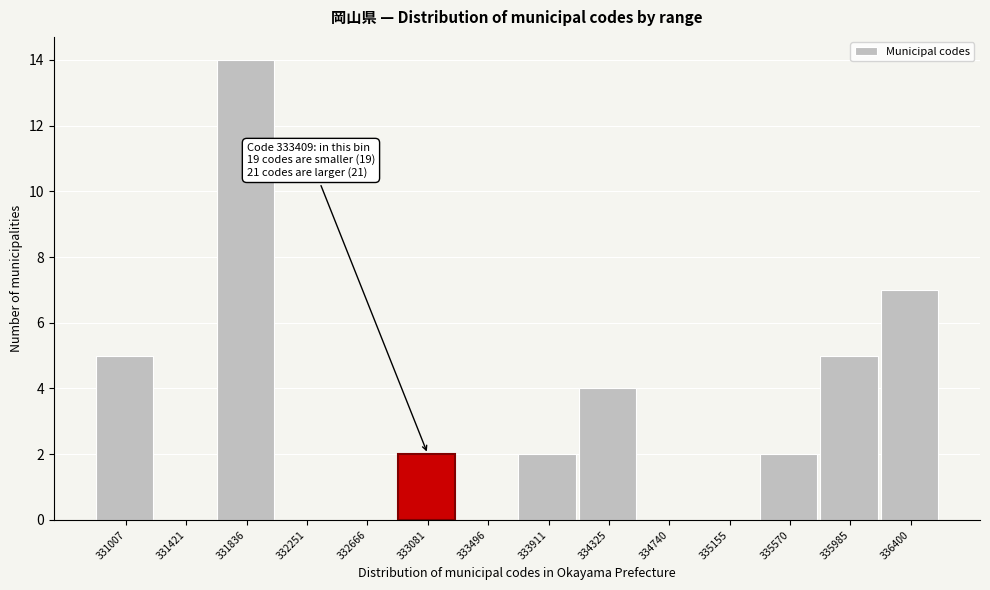

Reading left to right, transcribe all the data shown in this chart.

331007=5	331421=0	331836=14	332251=0	332666=0	333081=2	333496=0	333911=2	334325=4	334740=0	335155=0	335570=2	335985=5	336400=7